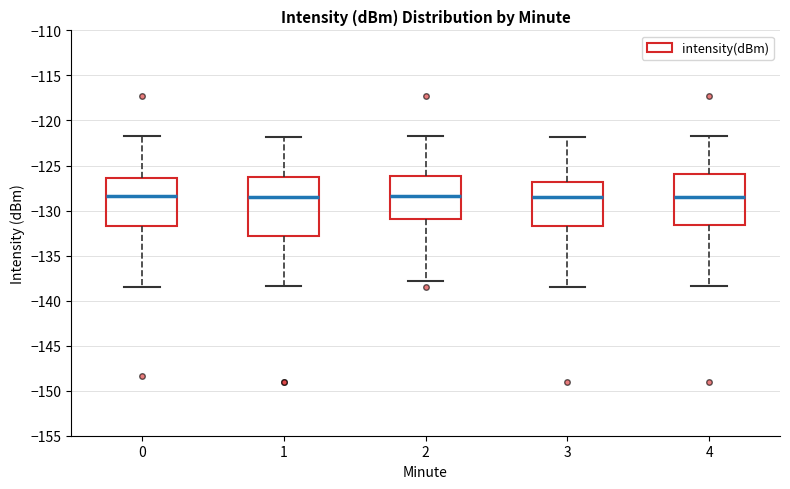

Comparing the boxes themselves (not the whiskers), which one is the tallest?

1